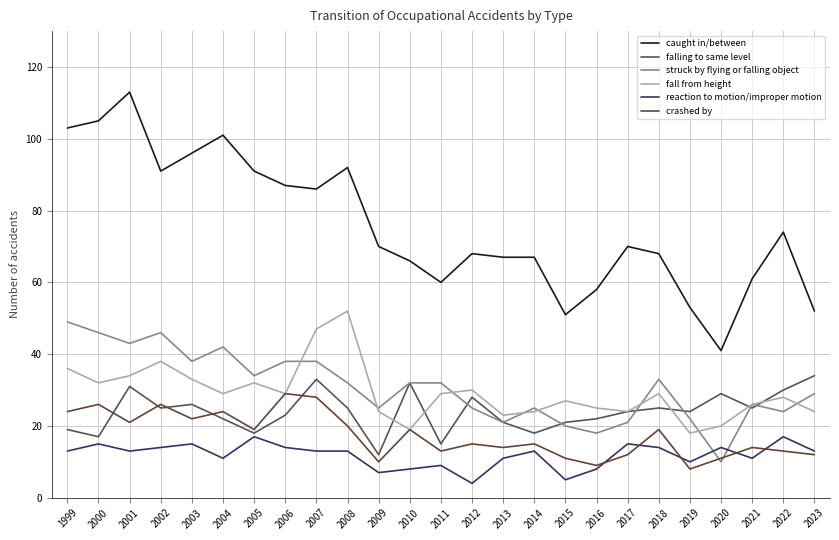

What are all the series names shown in the legend?

caught in/between, falling to same level, struck by flying or falling object, fall from height, reaction to motion/improper motion, crashed by